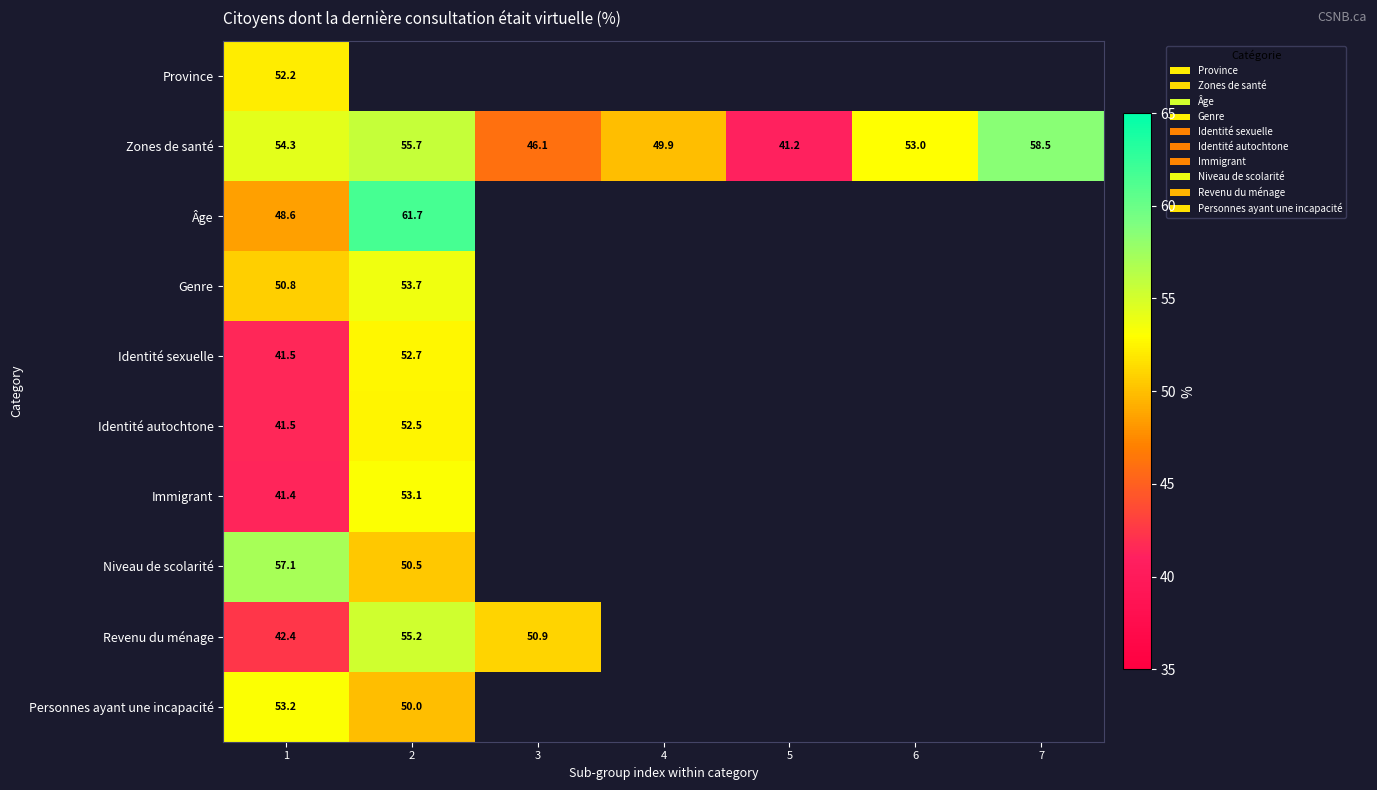

At how many categories does at least one series exceed 49?

6